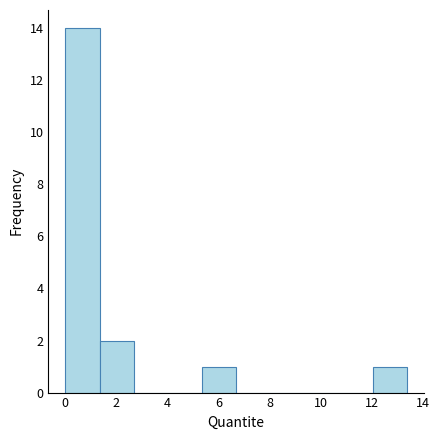

Reading left to right, transcribe this chart: for each bar, give the range it covers on the x-axis and its height. Neither the bar edges nor the heights are printed on the chart, so give them approximately, as read against the axes.

0.0 to 1.4: 14
1.4 to 2.6: 2
2.6 to 4.0: 0
4.0 to 5.4: 0
5.4 to 6.6: 1
6.6 to 8.0: 0
8.0 to 9.4: 0
9.4 to 10.6: 0
10.6 to 12.0: 0
12.0 to 13.4: 1